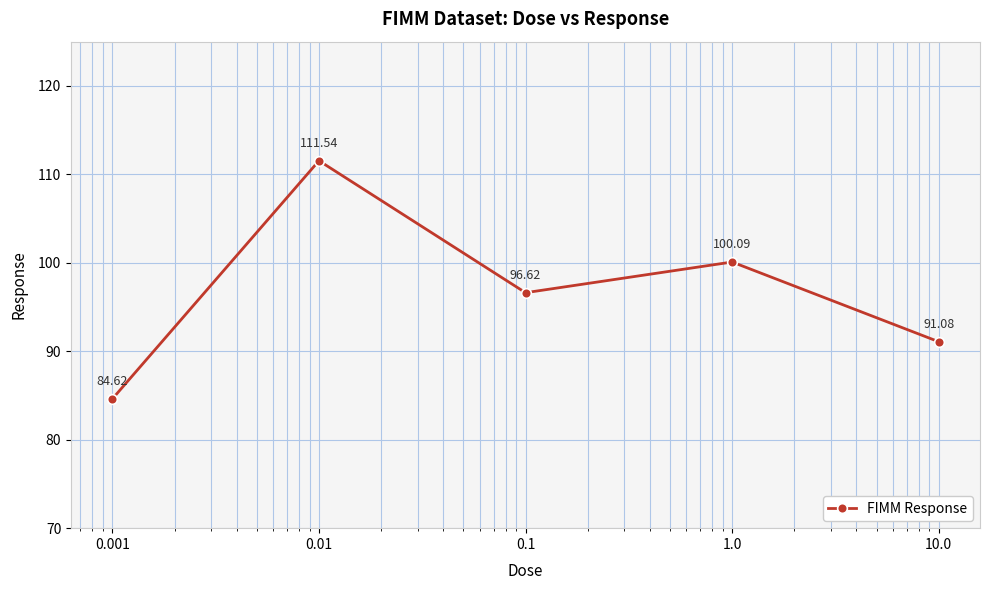

What is the average value?

96.8